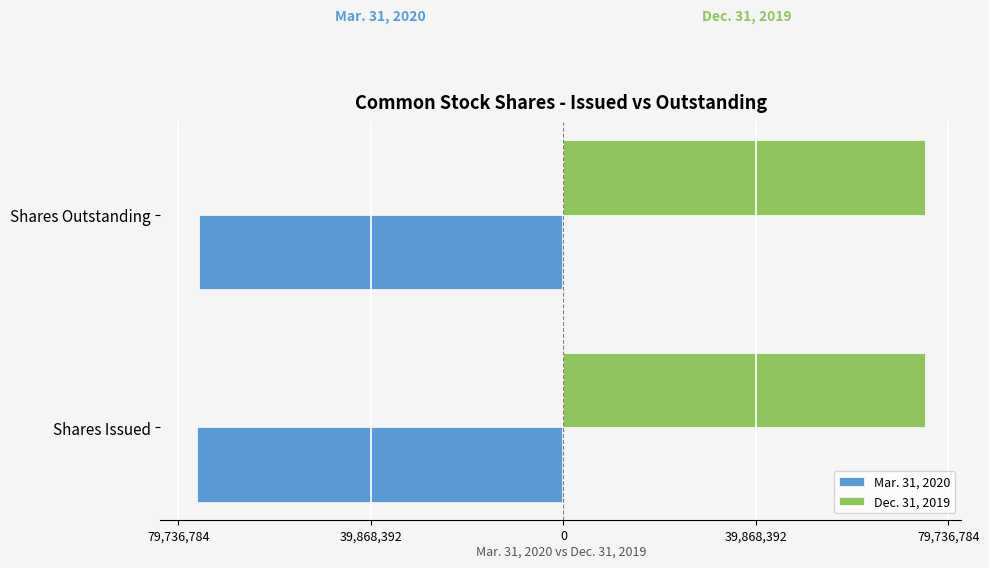

What are all the series names shown in the legend?

Mar. 31, 2020, Dec. 31, 2019